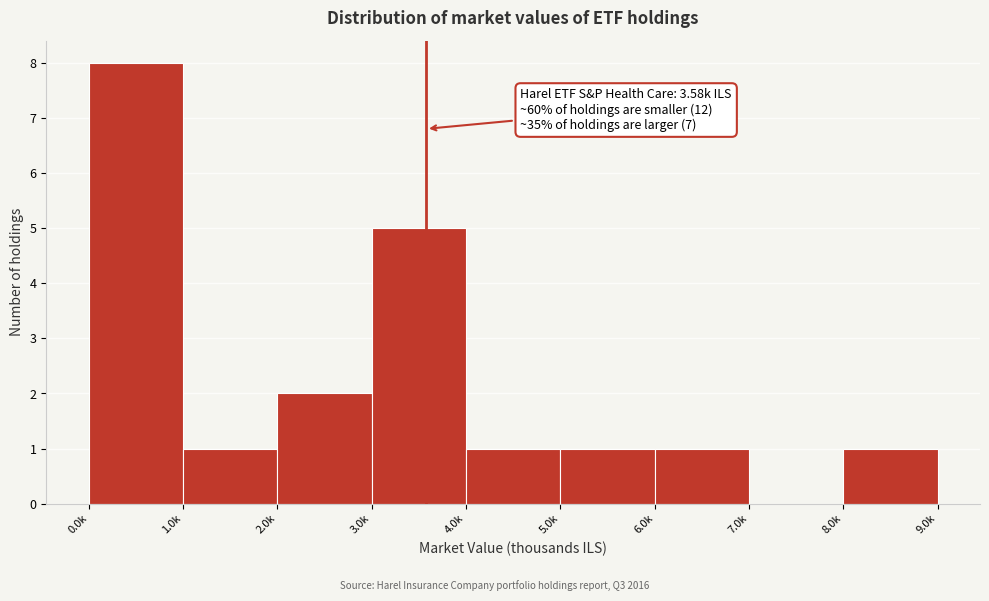

Reading left to right, what are all the values shown in this chart?

0.0k=8	1.0k=1	2.0k=2	3.0k=5	4.0k=1	5.0k=1	6.0k=1	7.0k=0	8.0k=1